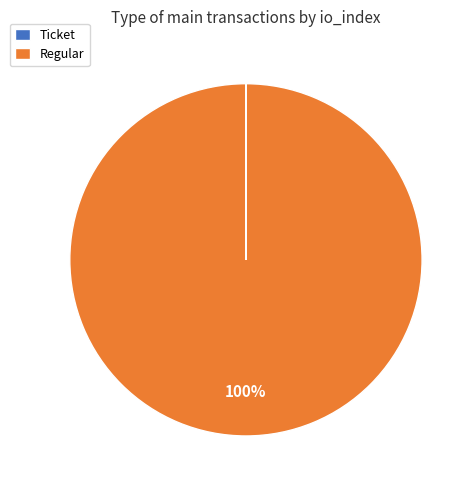

Is there any slice that represents more than half of the pie?

Yes